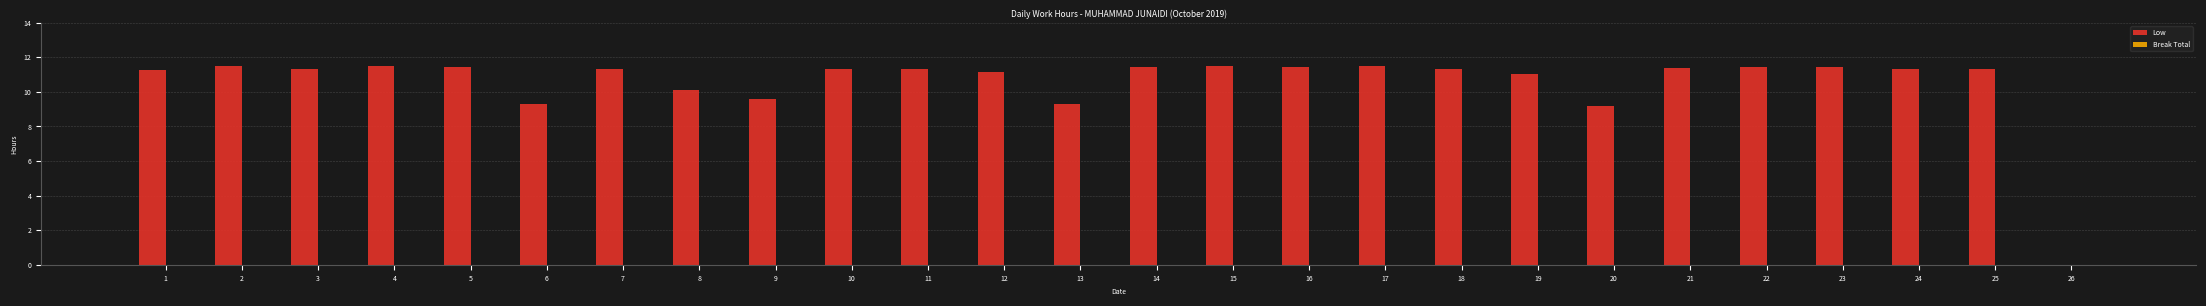

What value does the data have at 4?

11.5